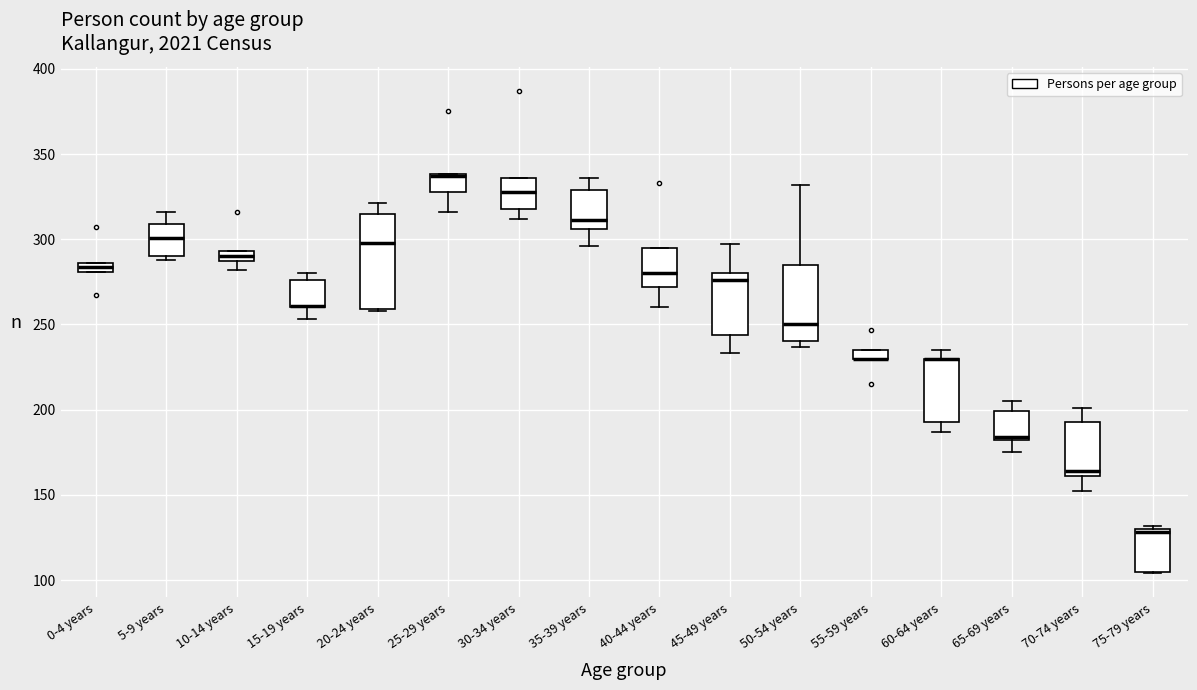

Which box is the tallest, from its lower edge to its upper edge?

20-24 years